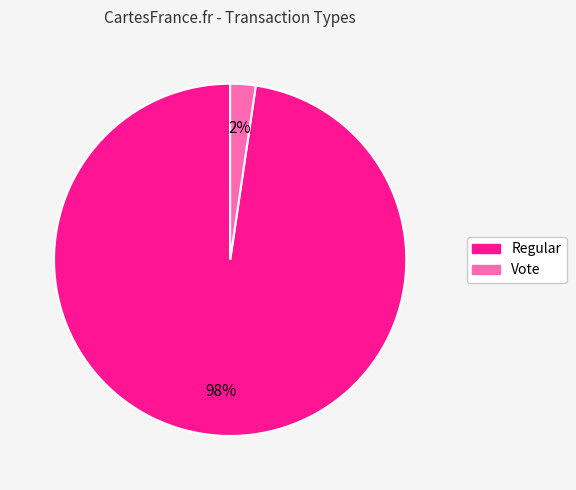

Is there any slice that represents more than half of the pie?

Yes